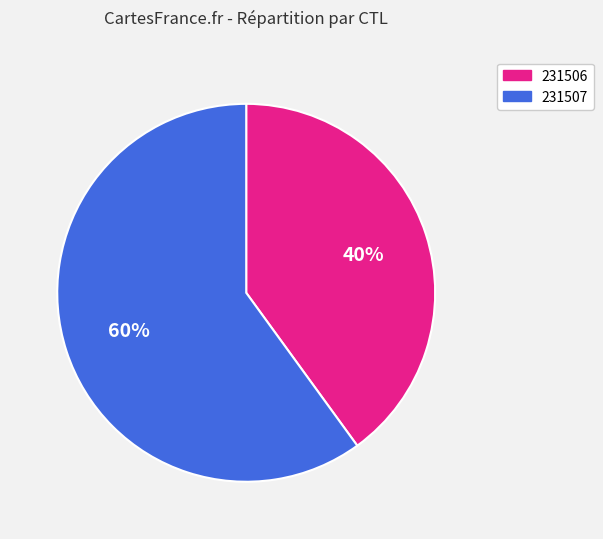

What is the largest slice in the pie chart?

231507